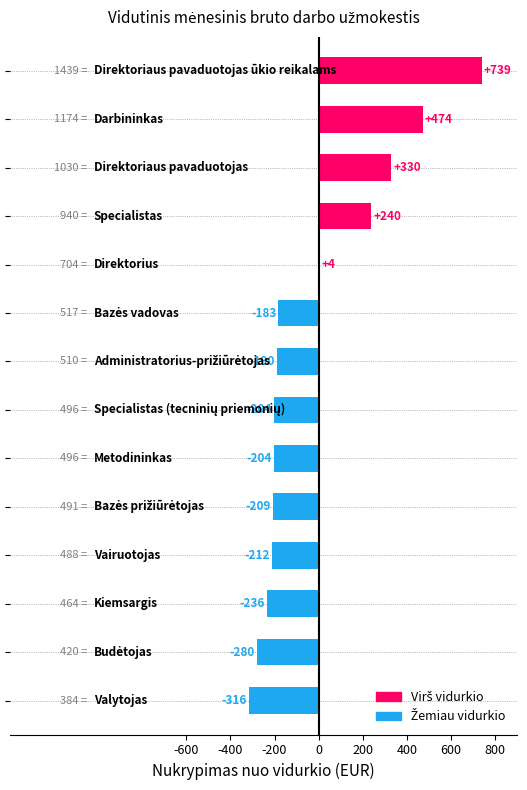

What is the maximum value shown in the chart?

739.1